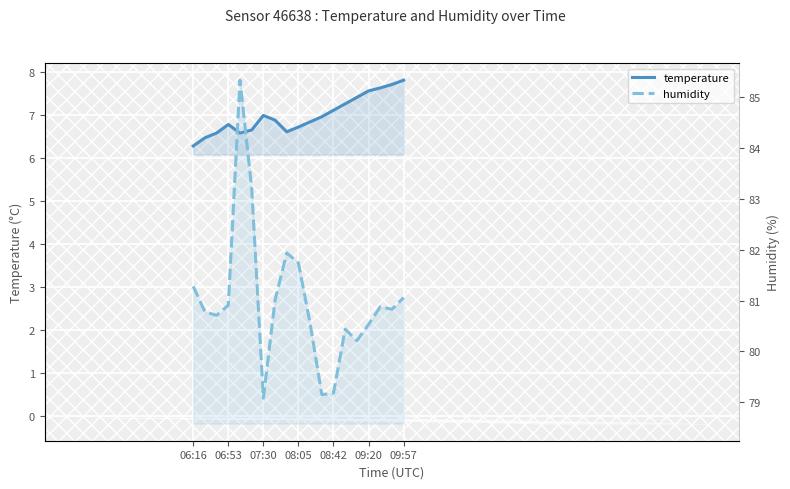

What is the sum of all humidity values?

1538.8